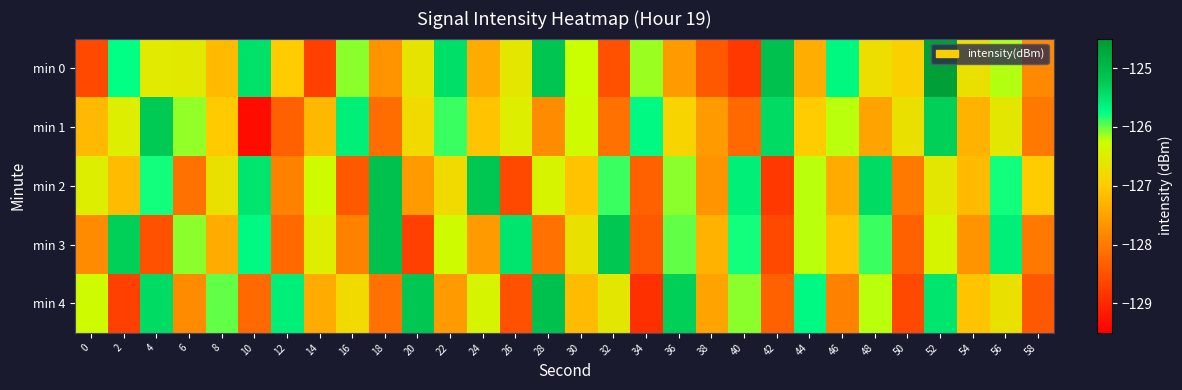

Which has a higher value, 54 or 22?

22